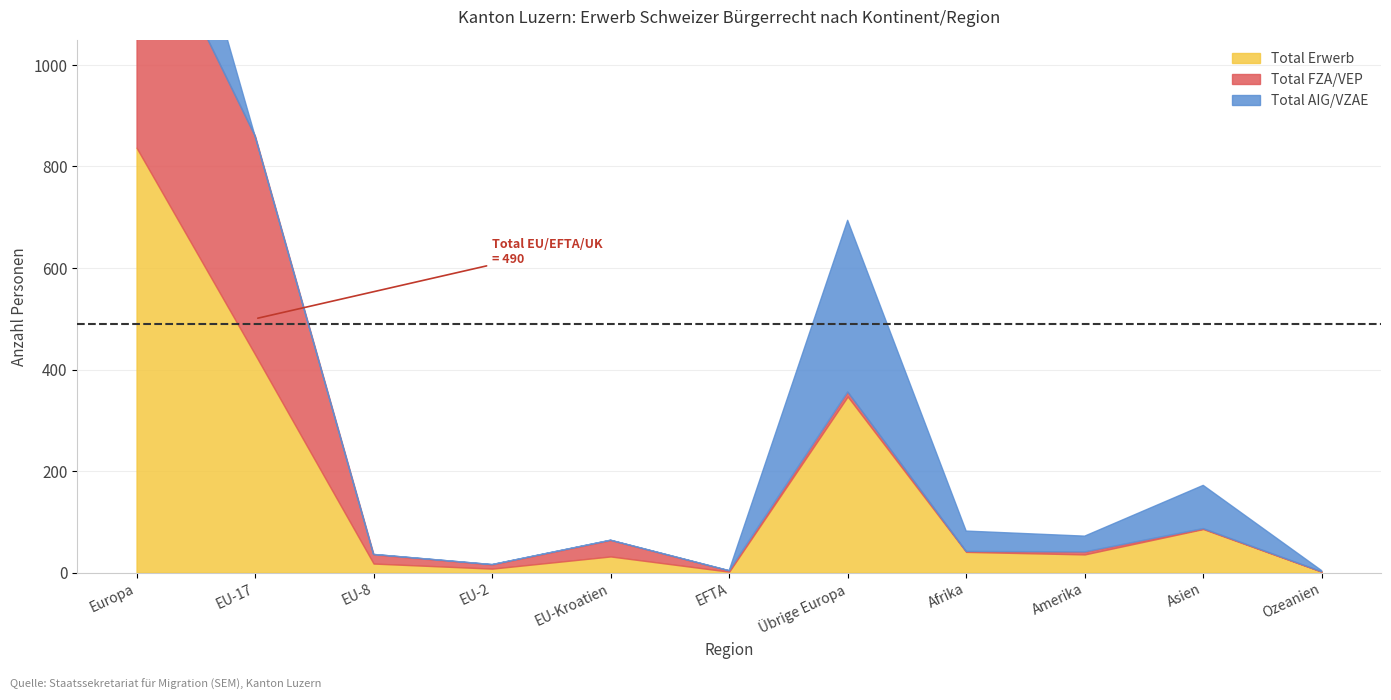

True or false: Total AIG/VZAE and Total Erwerb intersect in this chart.

False